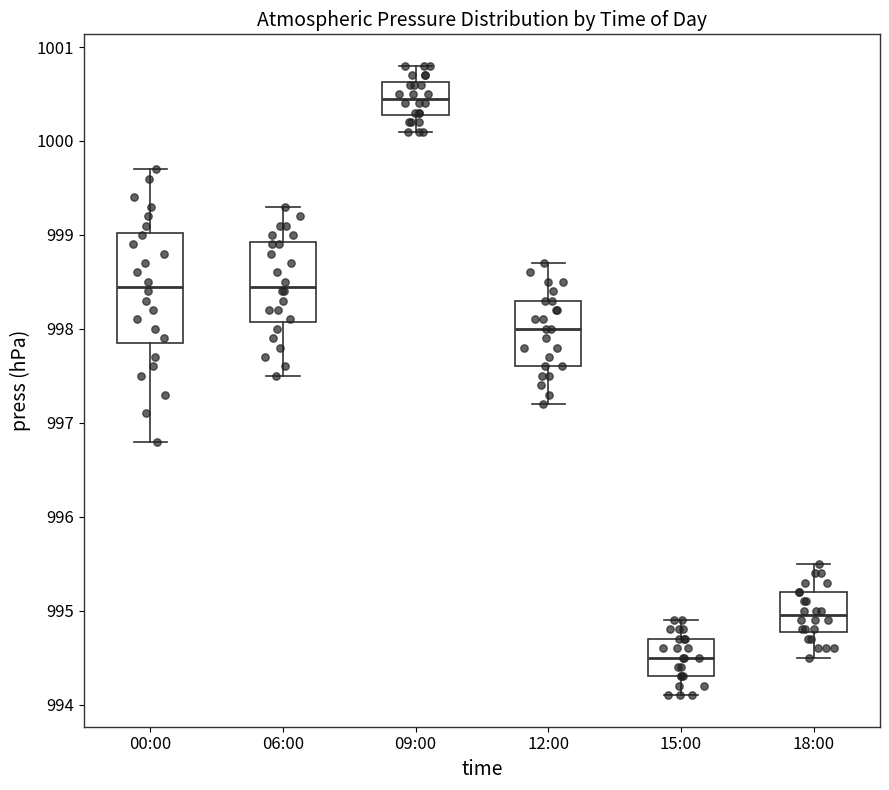

Where is the lower edge of the box for 06:00 on the y-axis? The values are not printed on the chart, so give them approximately, as read against the axis.

998.1